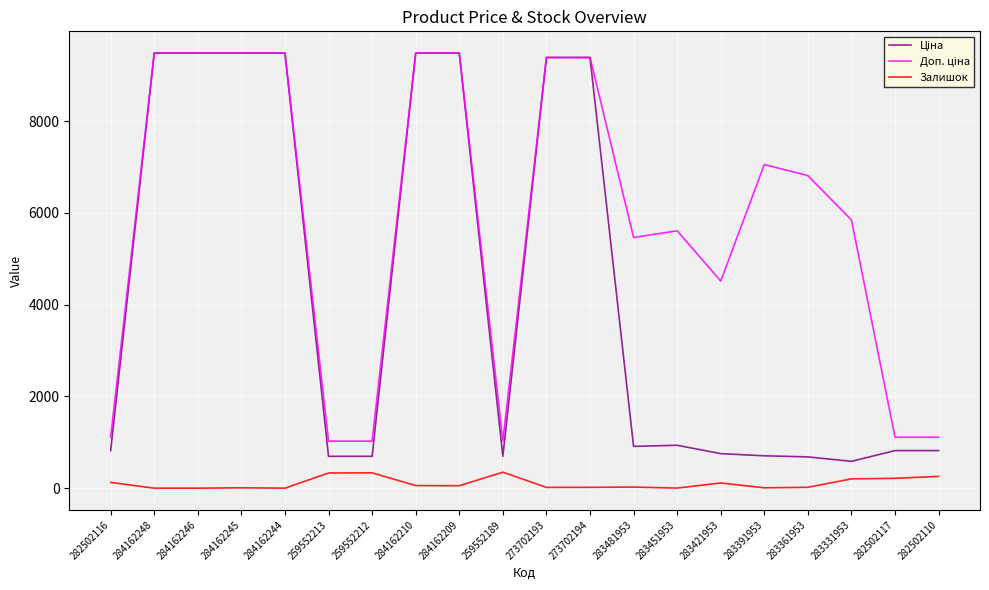

What is the difference between the highest and lowest values at 282502117?

894.2